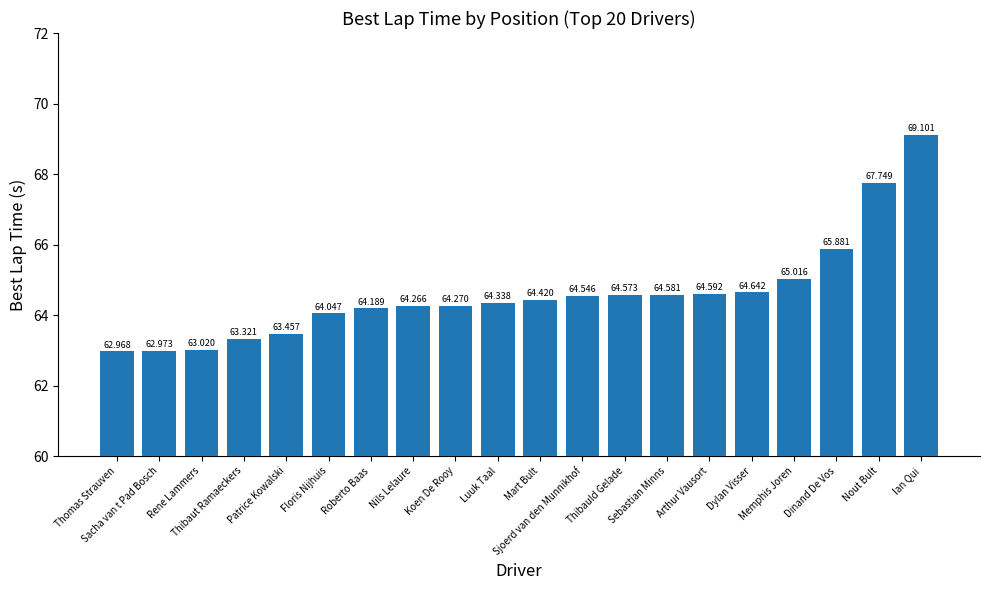

Does the chart contain stacked bars?

No